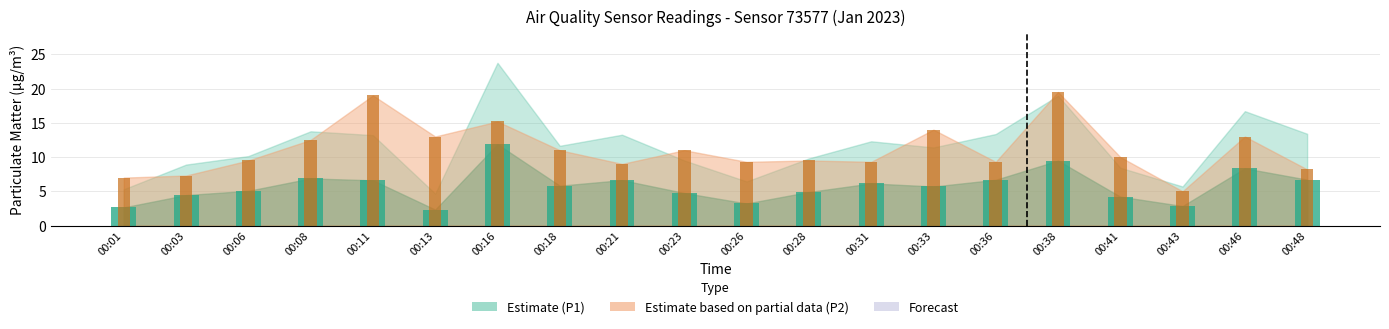

Which series has the largest total across all categories?

P2